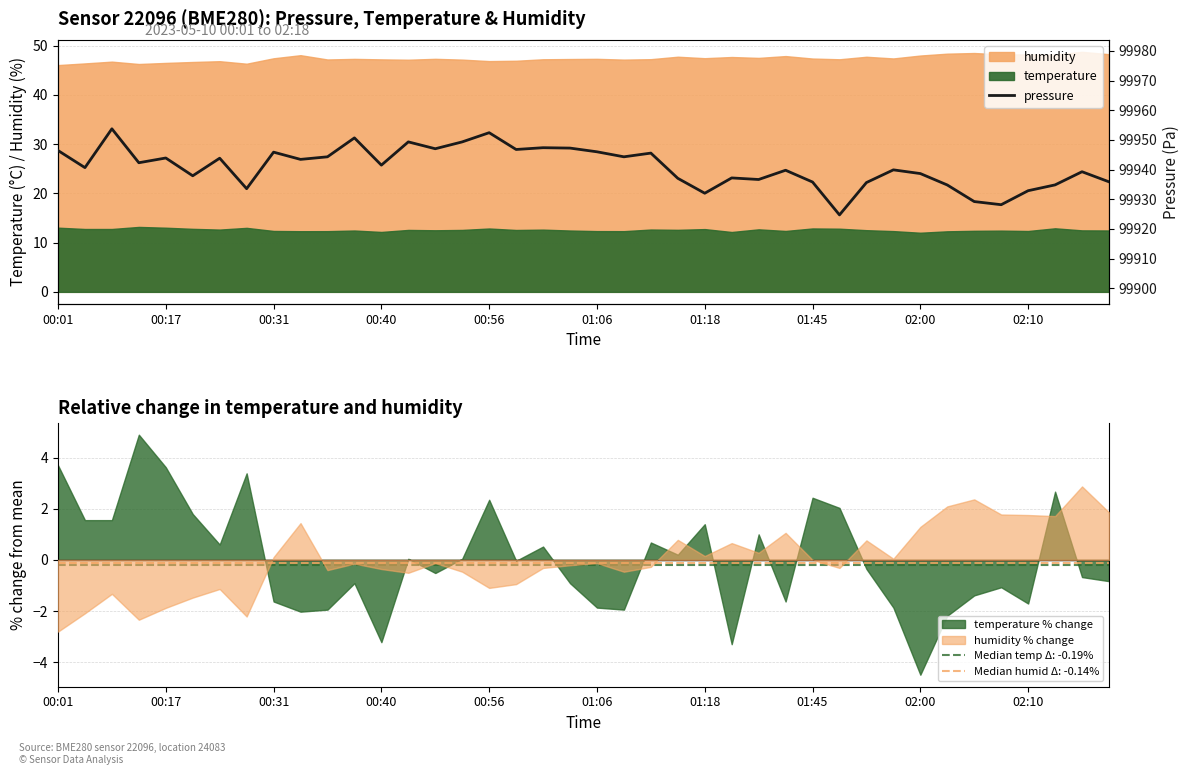

How many intersections are there between temperature % change and humidity % change?

15